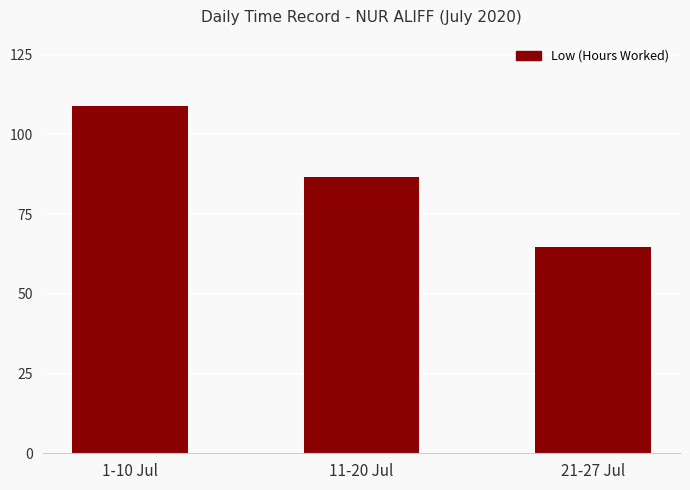

Which label corresponds to the smallest value in the chart?

21-27 Jul